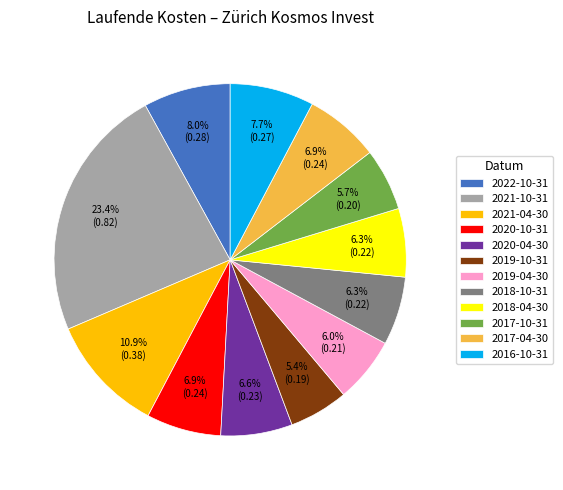

To the nearest percent, what is the average slice percentage?

8%